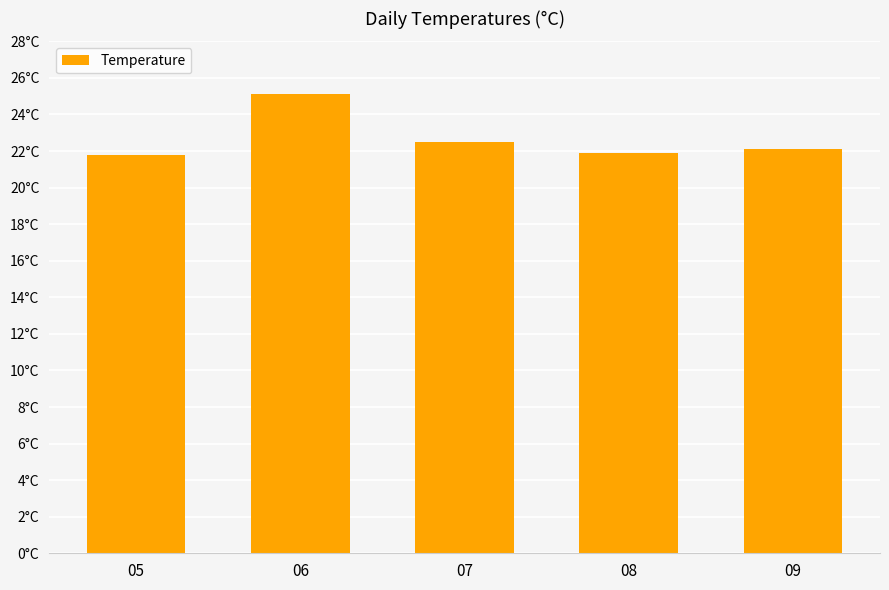

Which label corresponds to the smallest value in the chart?

05